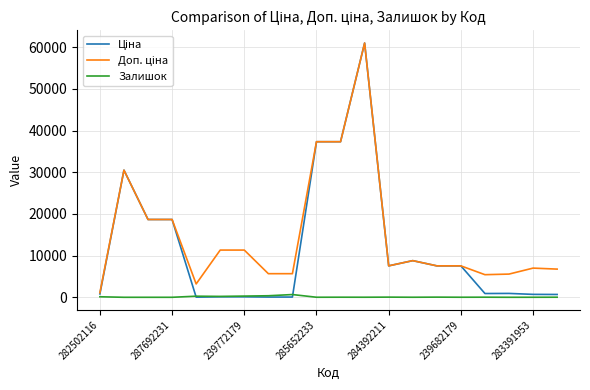

What is the greatest value displayed?

61024.7